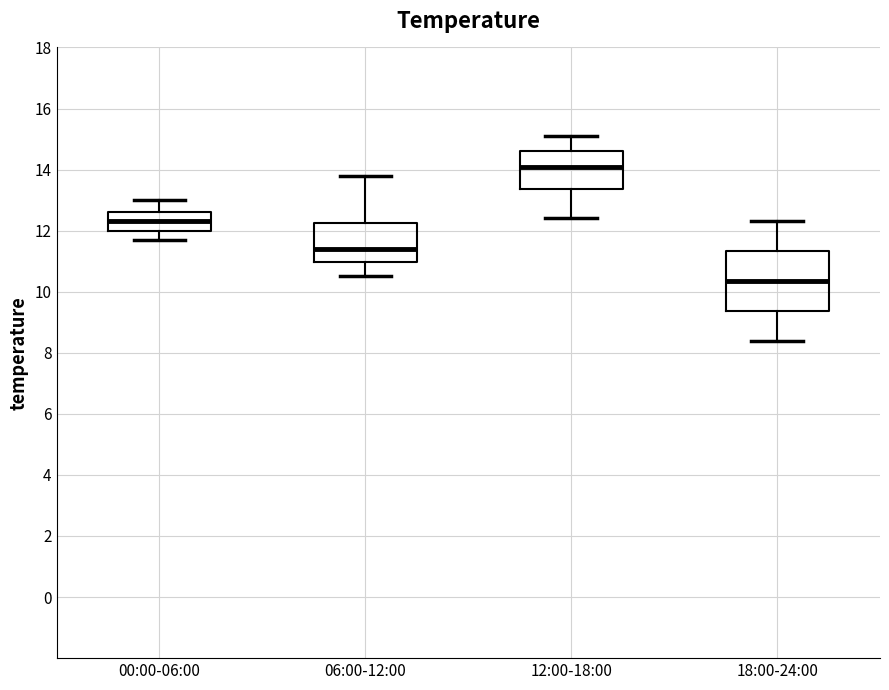

Comparing the boxes themselves (not the whiskers), which one is the tallest?

18:00-24:00